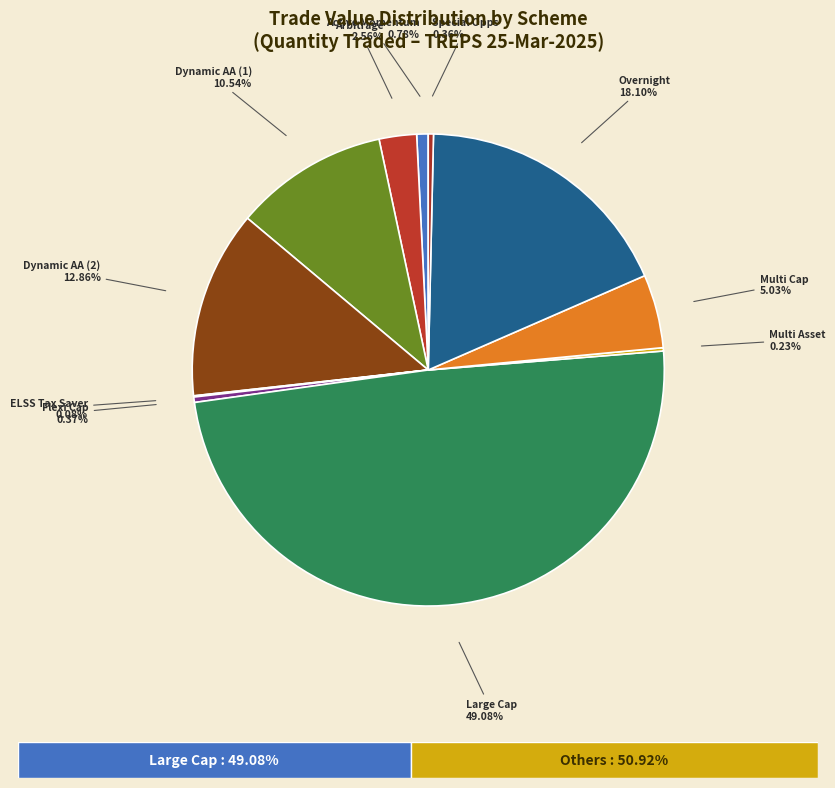

What is the largest slice in the pie chart?

Large Cap